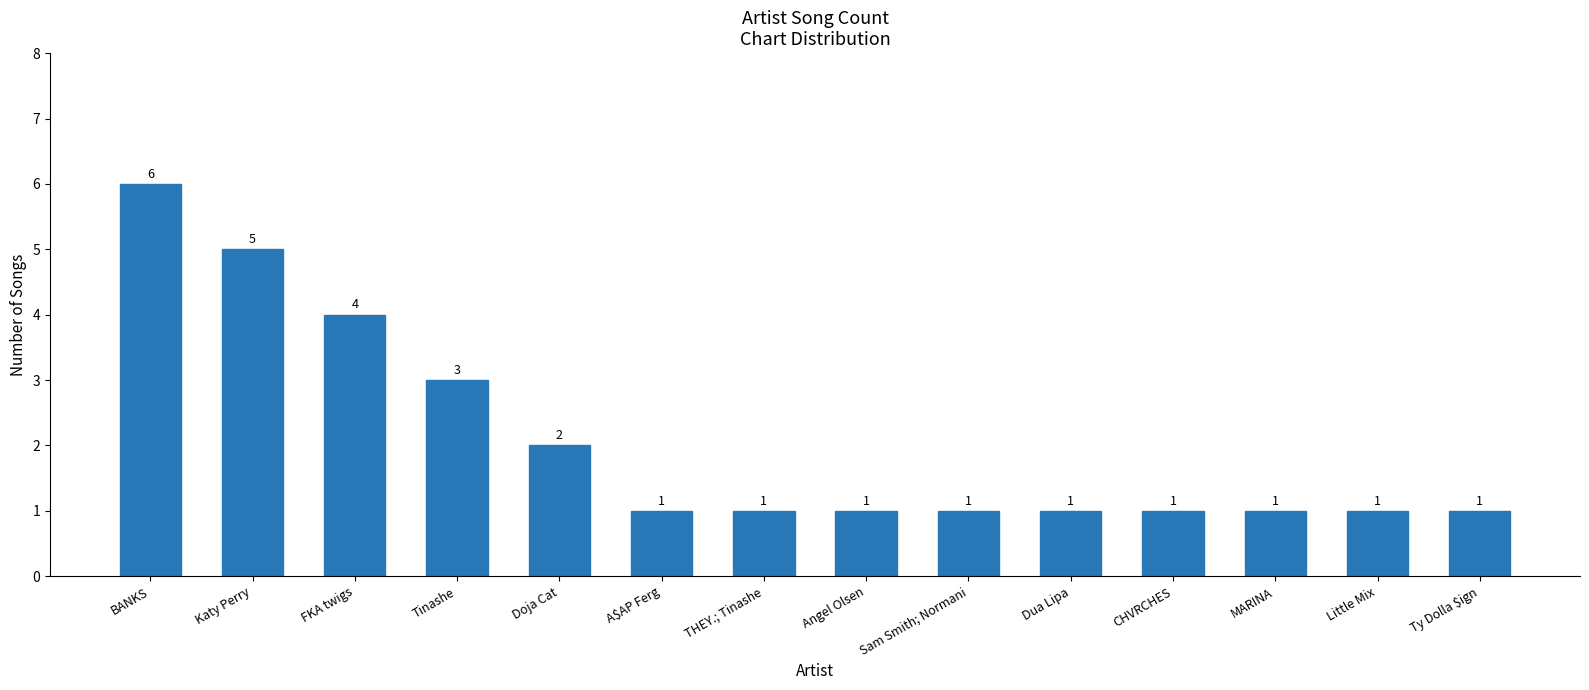

Between Dua Lipa and Tinashe, which is larger?

Tinashe